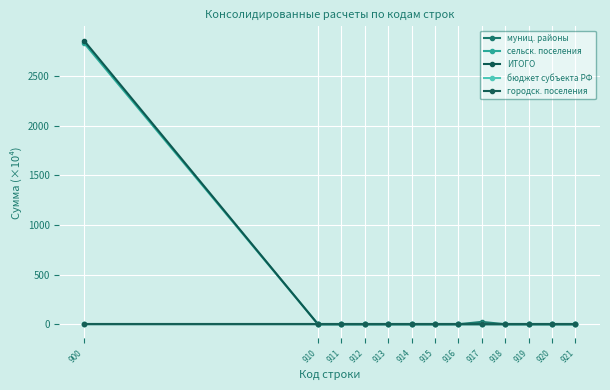

Which series has the widest spread of values?

ИТОГО